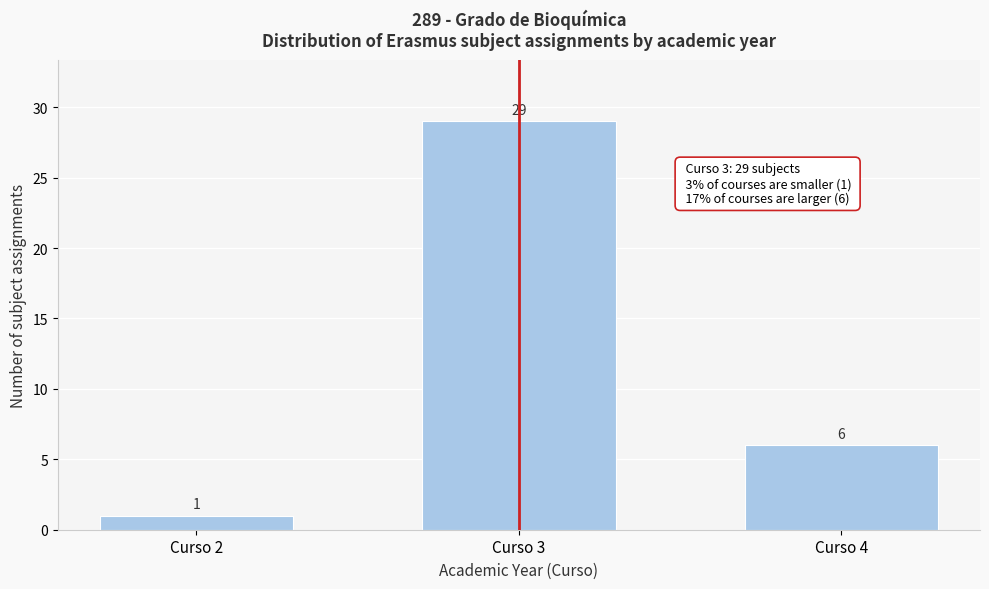

Reading left to right, extract all data points from this chart.

1	29	6